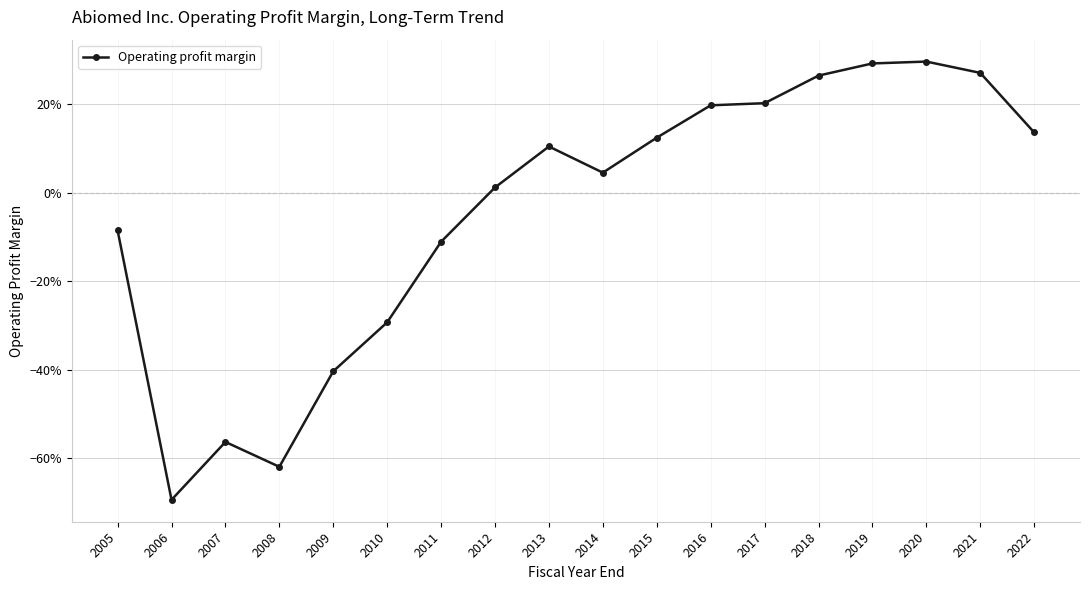

Where is the first local maximum?

2007